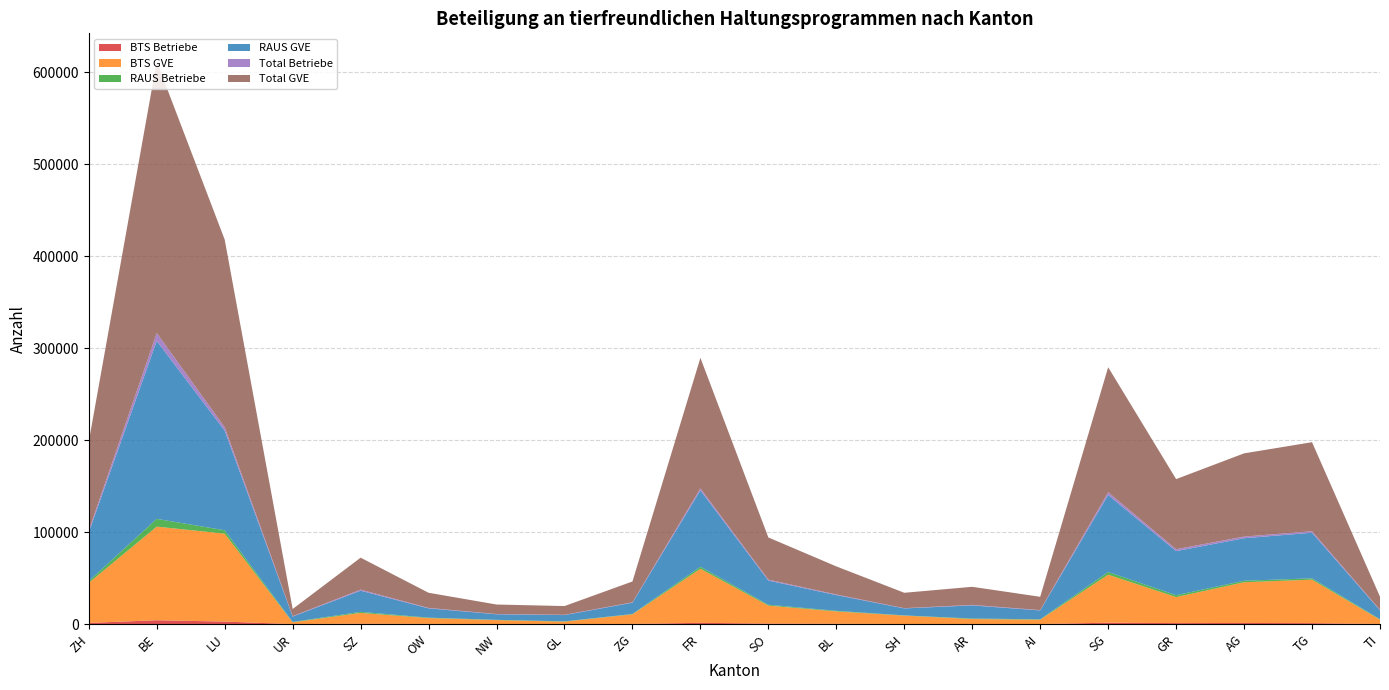

Reading left to right, transcribe all the data shown in this chart.

BTS Betriebe: ZH=1407	BE=4330	LU=2868	UR=142	SZ=552	OW=301	NW=185	GL=127	ZG=312	FR=1510	SO=674	BL=470	SH=217	AR=235	AI=180	SG=1669	GR=1222	AG=1357	TG=1172	TI=236
BTS GVE: ZH=43580	BE=101778	LU=95607	UR=1882	SZ=11722	OW=6372	NW=4287	GL=2673	ZG=10399	FR=58742	SO=19518	BL=13440	SH=9125	AR=5397	AI=4767	SG=52181	GR=28279	AG=44258	TG=47252	TI=4638
RAUS Betriebe: ZH=1913	BE=8437	LU=3683	UR=426	SZ=1151	OW=476	NW=282	GL=302	ZG=401	FR=2146	SO=954	BL=636	SH=231	AR=567	AI=384	SG=2932	GR=2055	AG=1658	TG=1478	TI=560
RAUS GVE: ZH=52992	BE=193496	LU=108325	UR=5880	SZ=23012	OW=10091	NW=6037	GL=6829	ZG=12272	FR=83134	SO=26338	BL=17114	SH=7604	AR=14253	AI=9657	SG=83732	GR=47943	AG=46231	TG=49574	TI=9653
Total Betriebe: ZH=2004	BE=8584	LU=3776	UR=427	SZ=1170	OW=480	NW=292	GL=303	ZG=414	FR=2201	SO=982	BL=652	SH=272	AR=568	AI=391	SG=2990	GR=2057	AG=1788	TG=1600	TI=562
Total GVE: ZH=96572	BE=295274	LU=203931	UR=7762	SZ=34734	OW=16463	NW=10324	GL=9502	ZG=22670	FR=141875	SO=45856	BL=30555	SH=16729	AR=19650	AI=14424	SG=135912	GR=76222	AG=90489	TG=96826	TI=14291